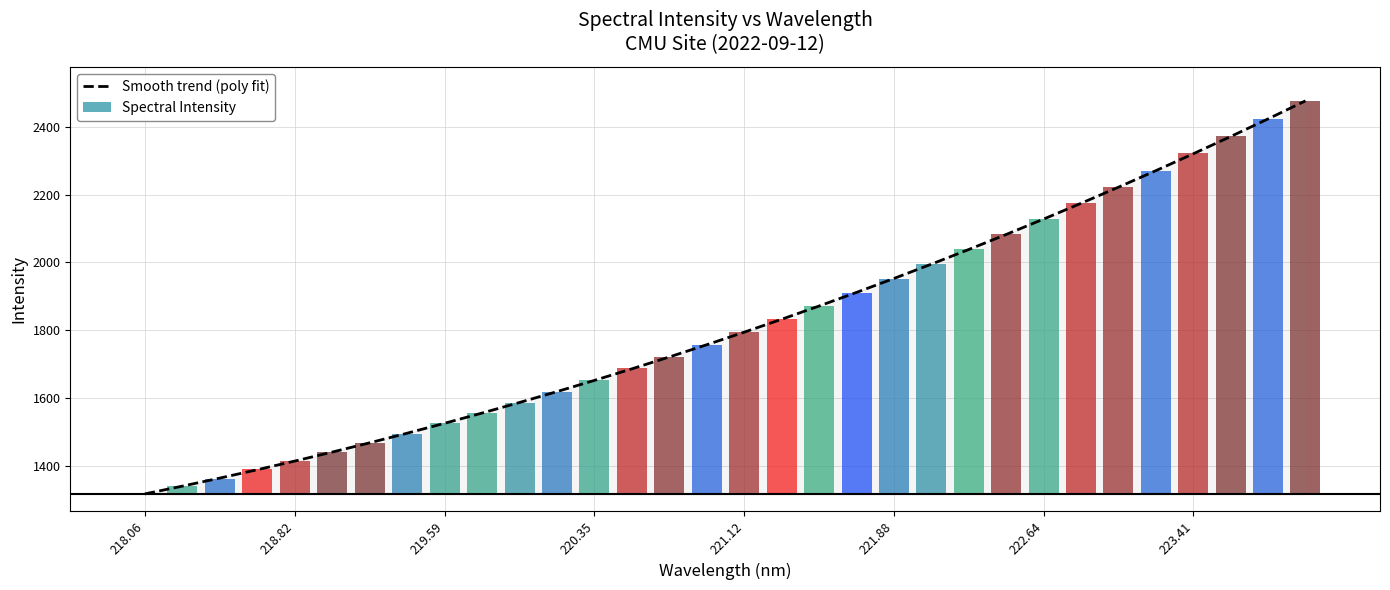

At which category does the chart reach its minimum across all series?

218.06